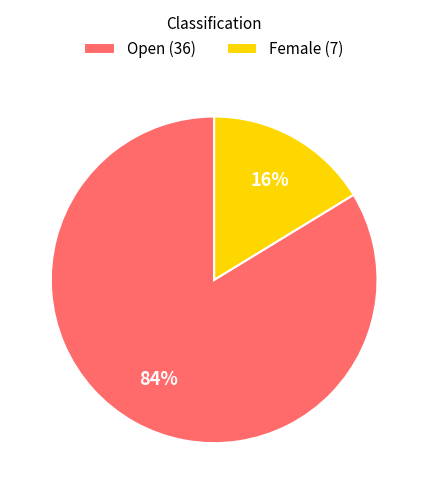

Is there any slice that represents more than half of the pie?

Yes